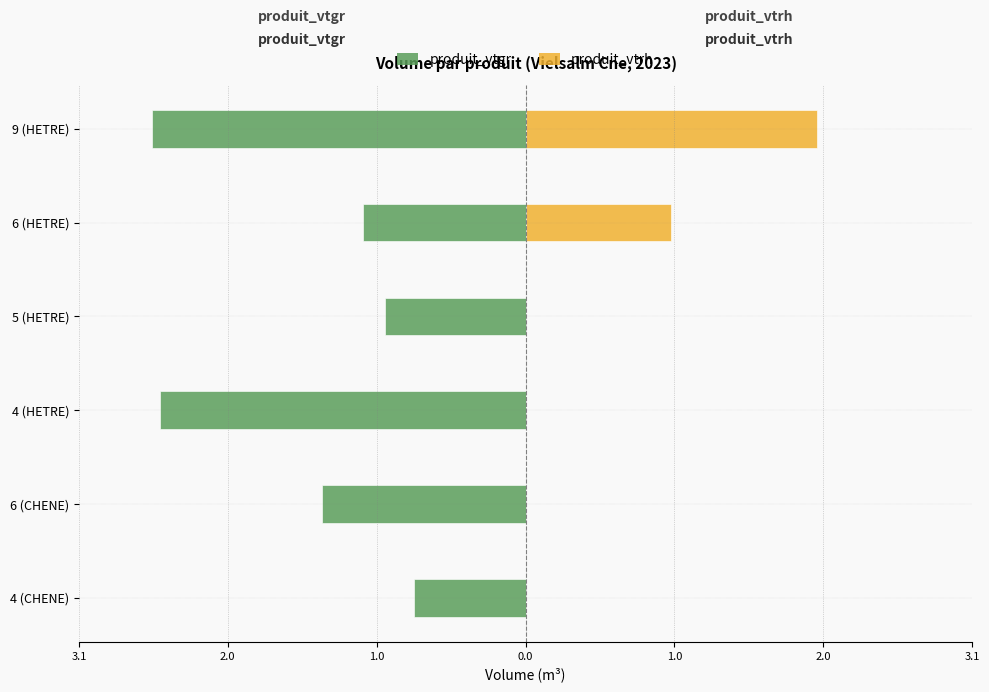

Does the chart contain any negative values?

Yes